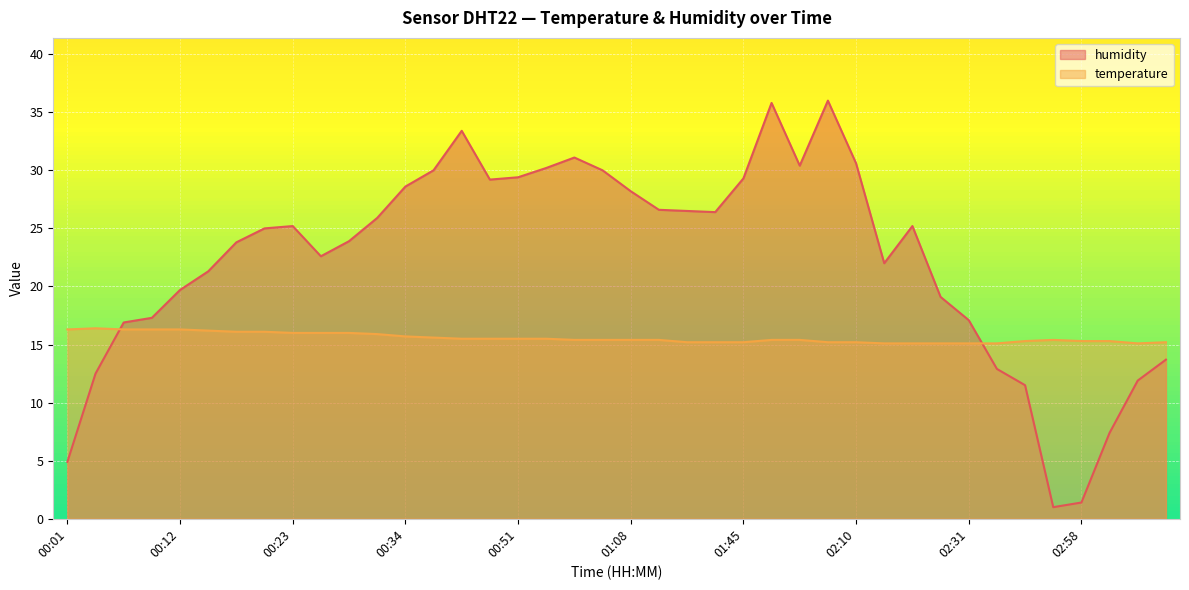

True or false: temperature has a value of 15.5 at 00:48.

True